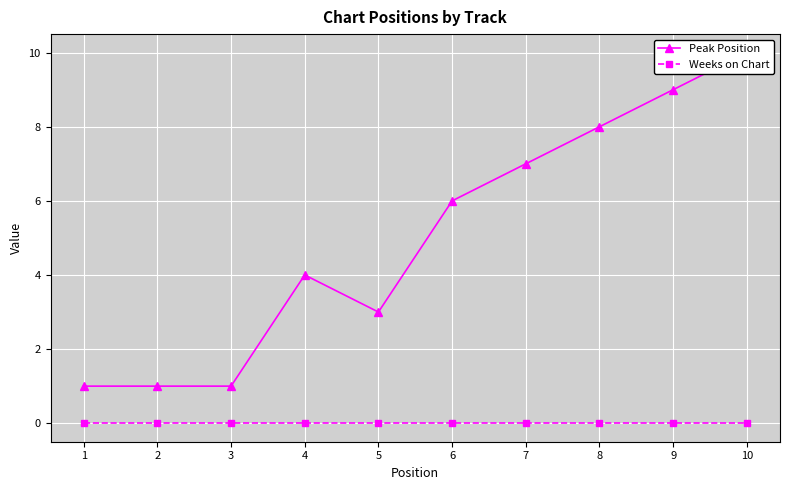

True or false: Weeks on Chart and Peak Position intersect in this chart.

False